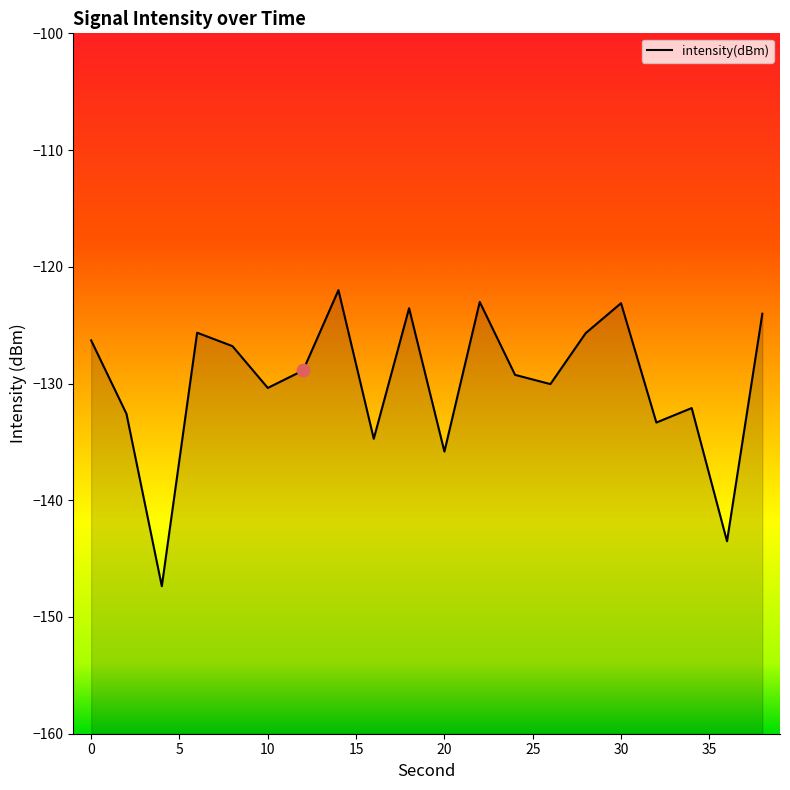

Between 6 and 38, which is larger?

38